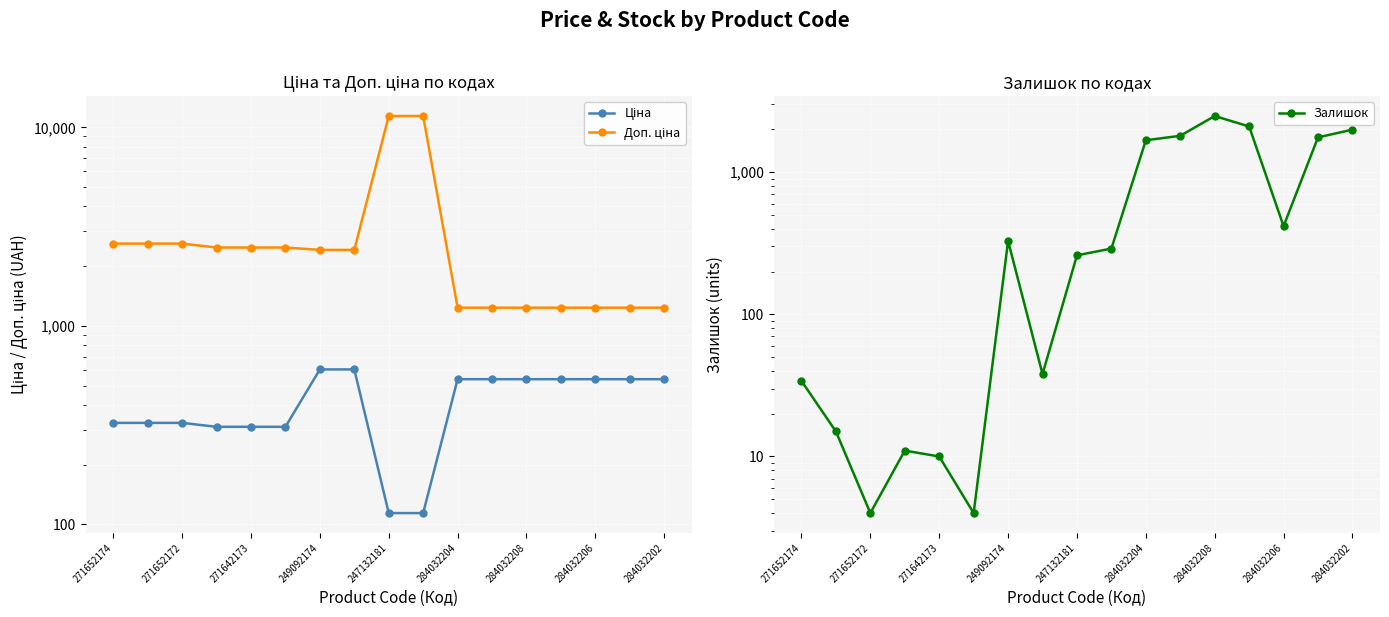

True or false: Доп. ціна and Ціна intersect in this chart.

False